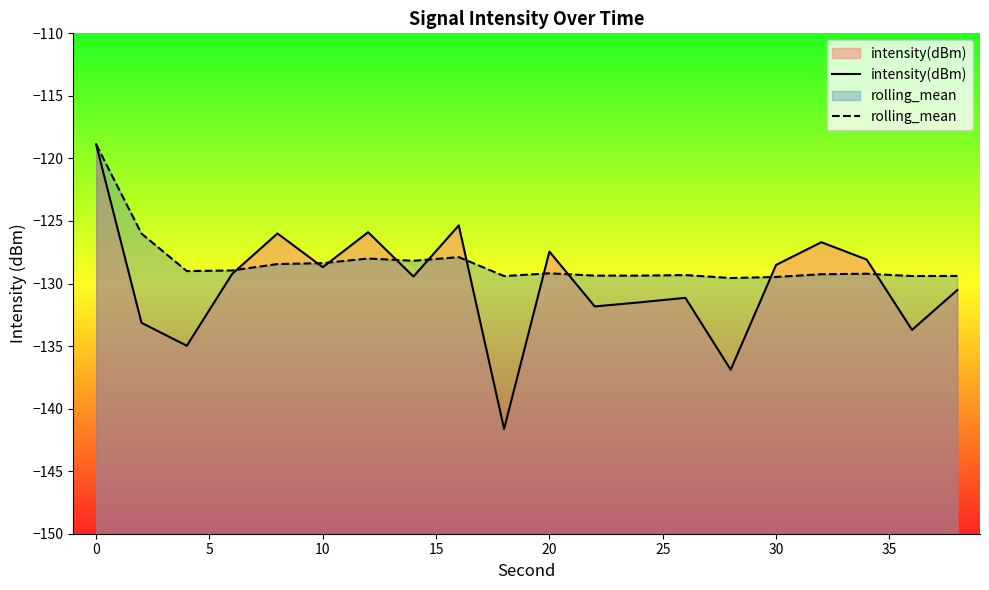

What are all the series names shown in the legend?

intensity(dBm), rolling_mean